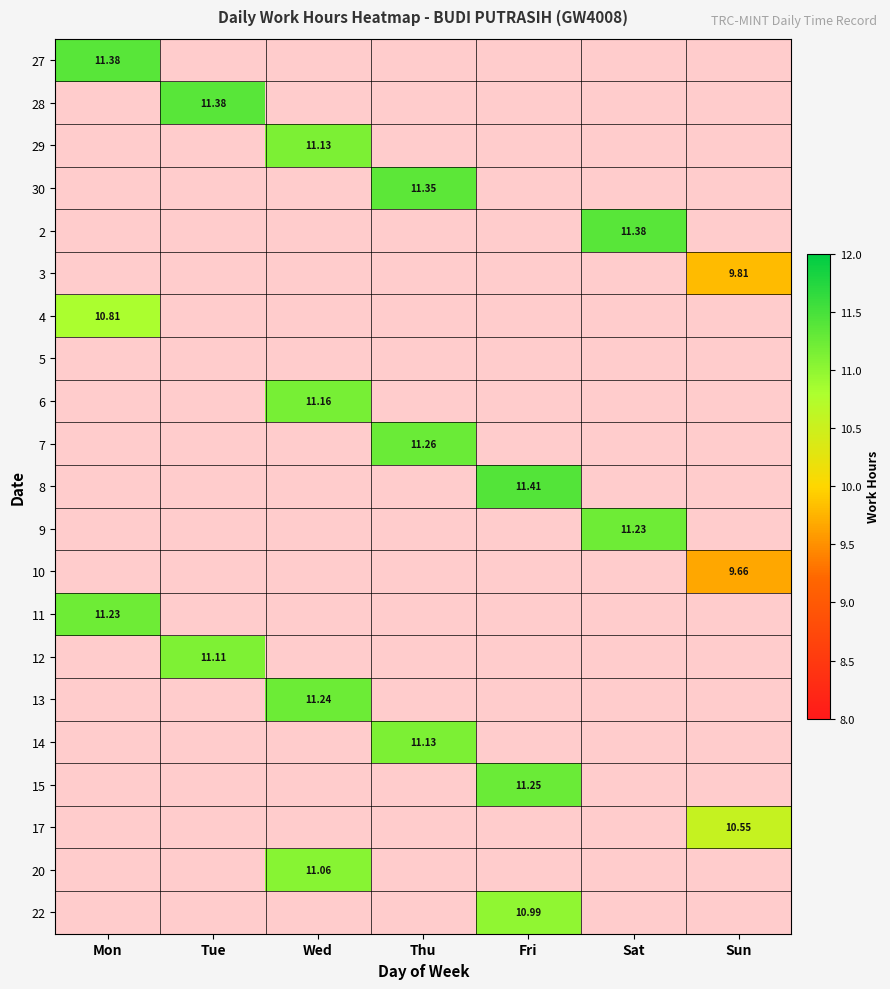

How many distinct data groups are displayed?

21